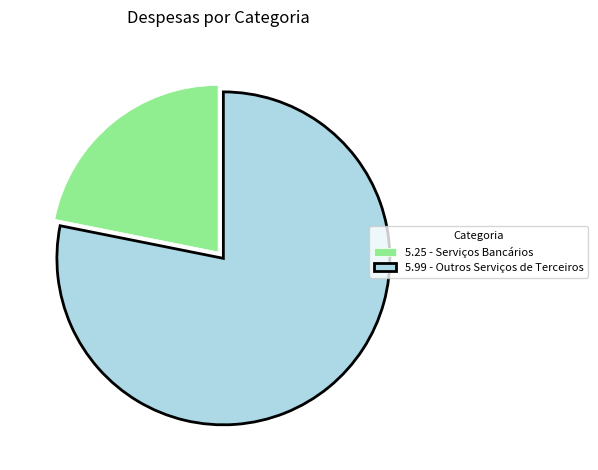

Approximately how many times larger is the value at 5.99 - Outros Serviços de Terceiros compared to 5.25 - Serviços Bancários?

3.6